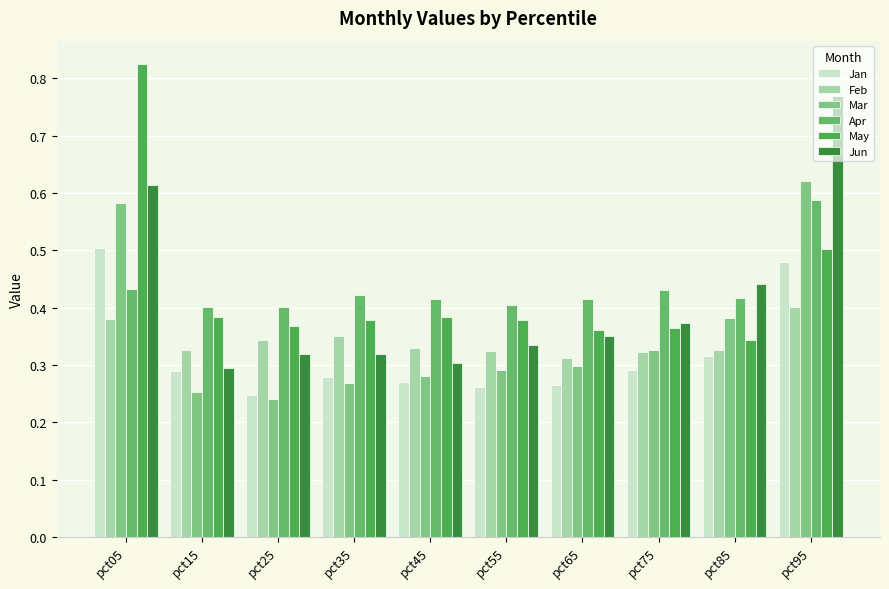

What is the difference between the maximum and second lowest values in the Jun series?

0.5